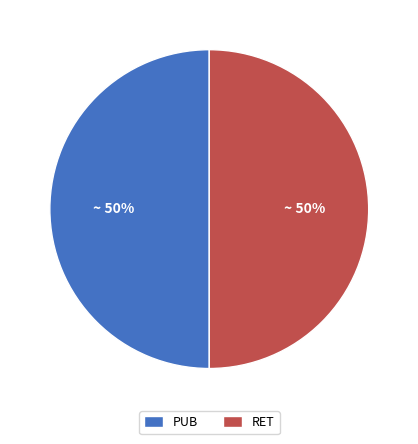

What percentage is the RET slice, to the nearest percent?

50%